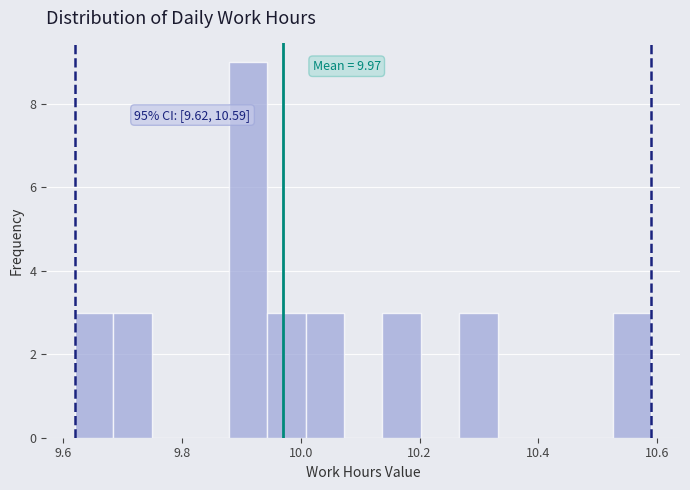

Read against the x-axis, roughly where is the centre of the tallest bar?

9.92